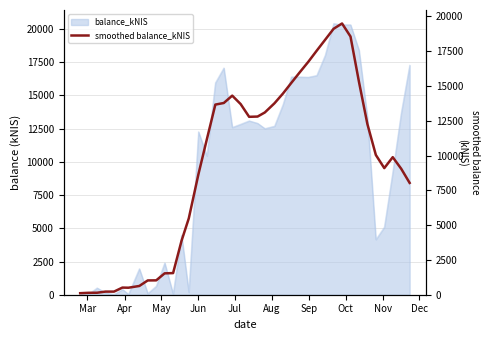

What is the average value?

9346.6